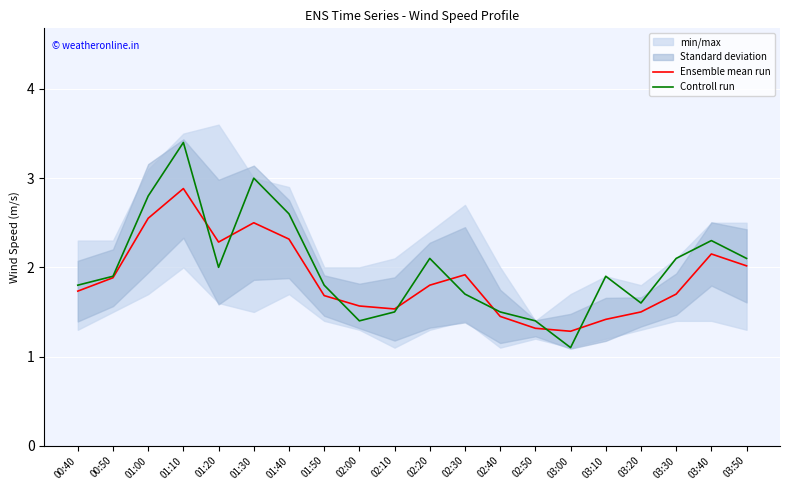

List the labels in order of Controll run value, largest first.

01:10, 01:30, 01:00, 01:40, 03:40, 02:20, 03:30, 03:50, 01:20, 00:50, 03:10, 00:40, 01:50, 02:30, 03:20, 02:10, 02:40, 02:00, 02:50, 03:00